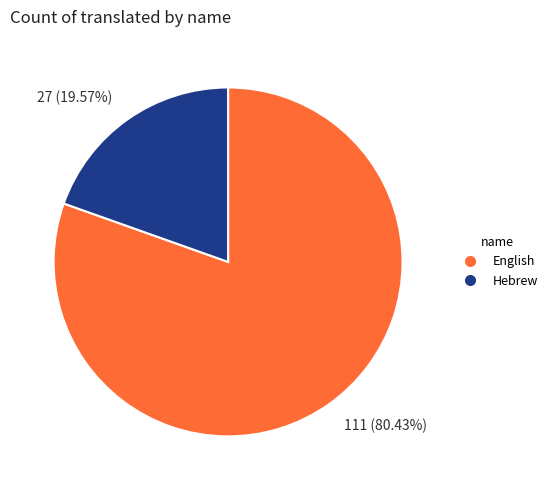

What is the largest slice in the pie chart?

English